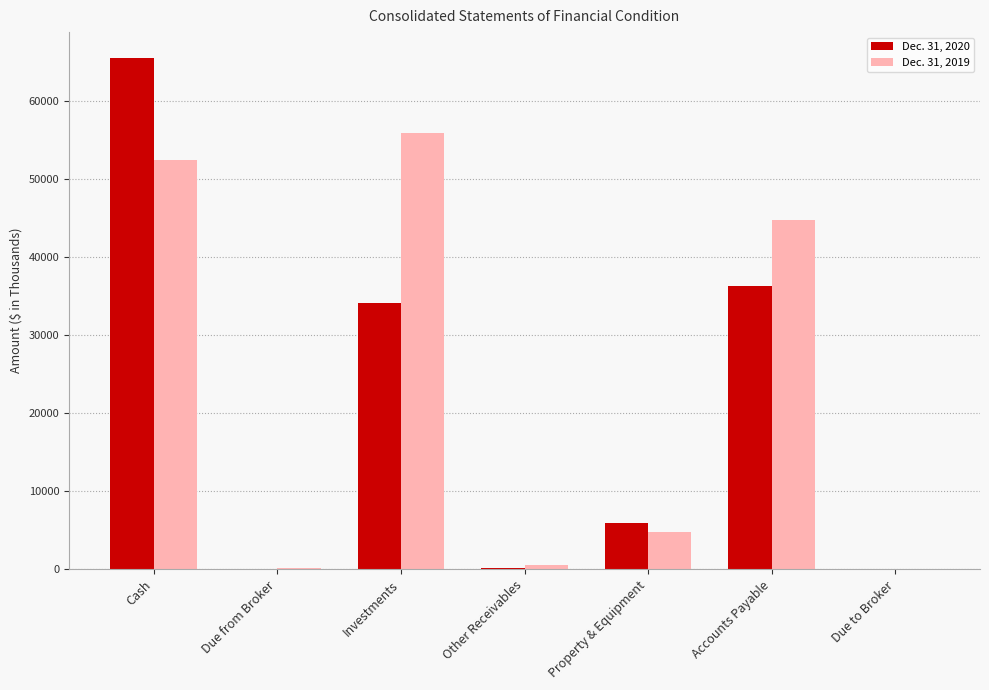

Is the value of Dec. 31, 2020 at Accounts Payable greater than the value of Dec. 31, 2019 at Accounts Payable?

No